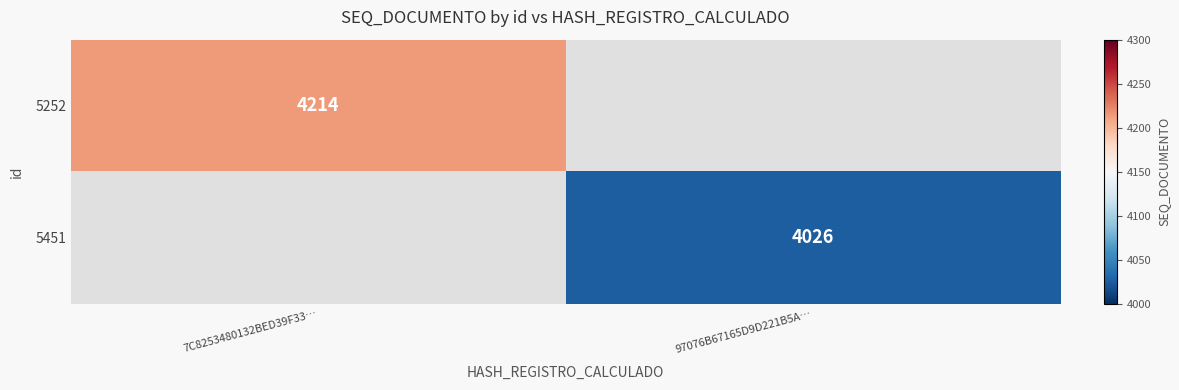

At how many categories does at least one series exceed 4205?

1